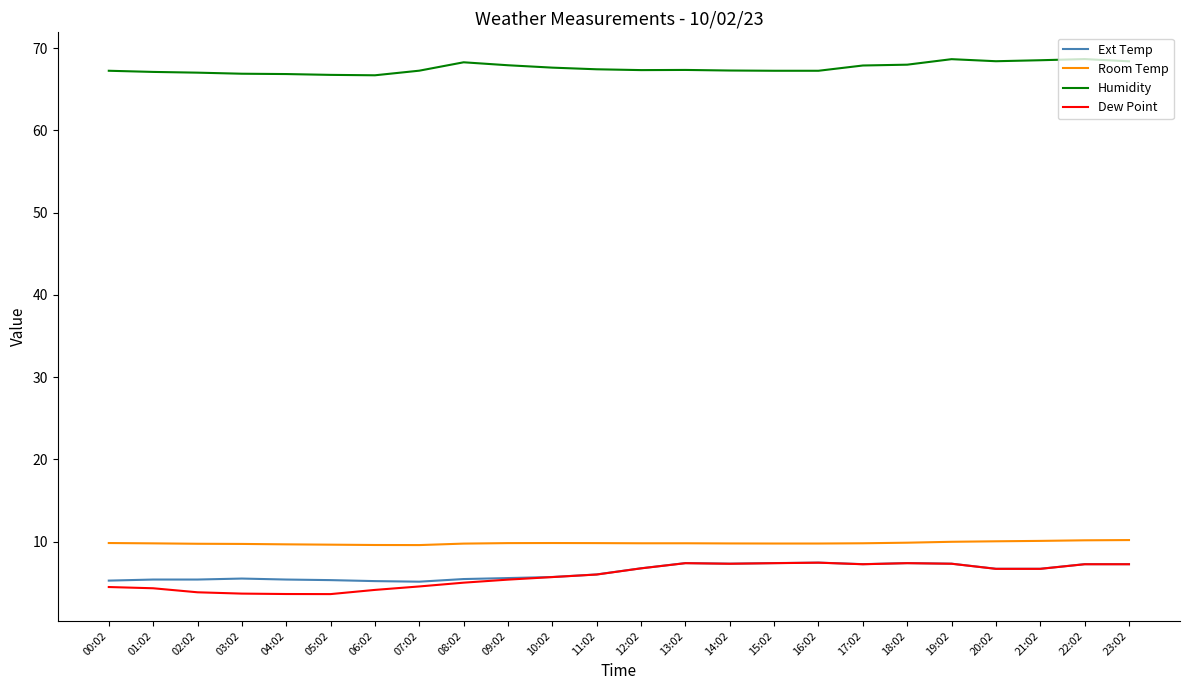

What are all the series names shown in the legend?

Ext Temp, Room Temp, Humidity, Dew Point